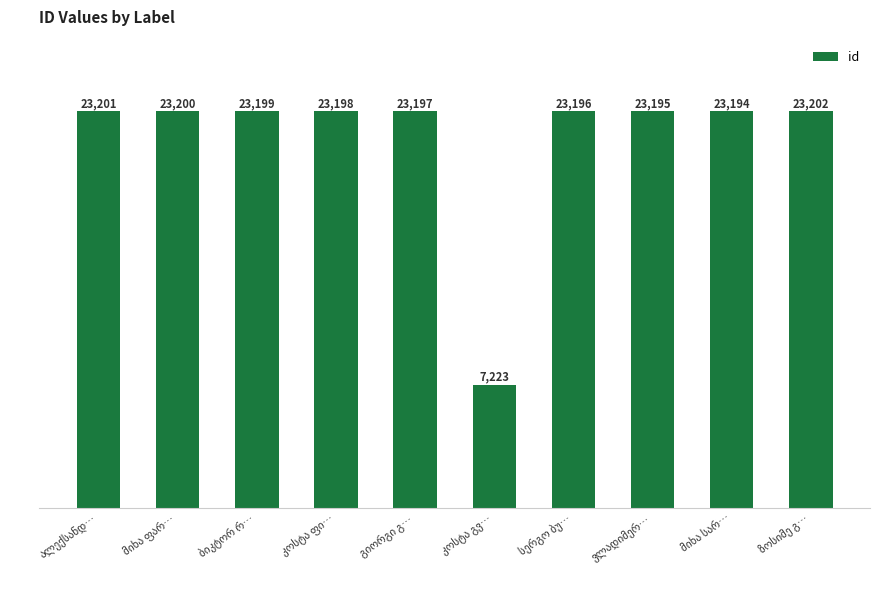

Reading left to right, list all the values displayed in this chart.

23201	23200	23199	23198	23197	7223	23196	23195	23194	23202